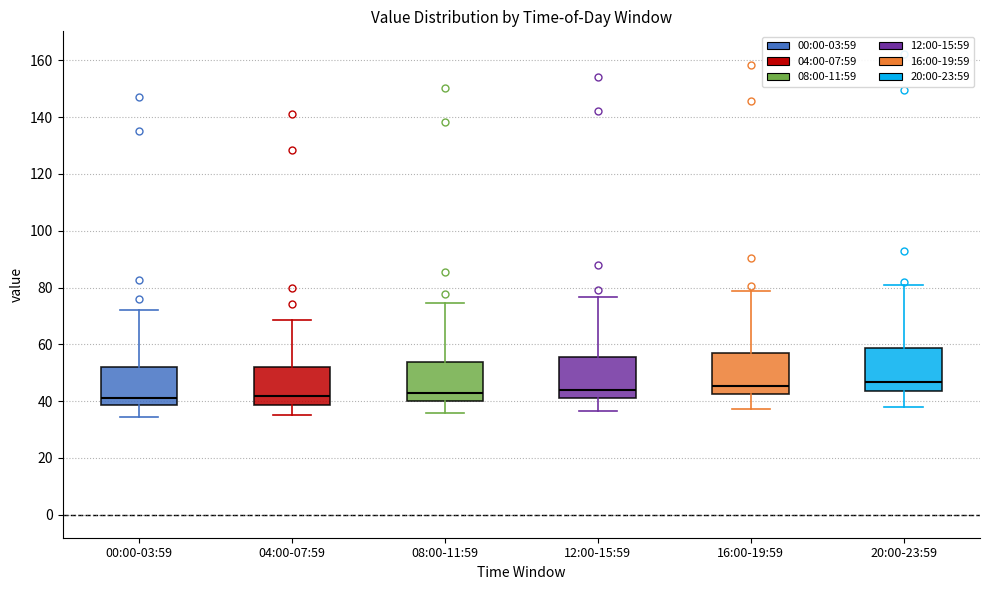

Where does the lower whisker of the box for 04:00-07:59 end on the y-axis? The values are not printed on the chart, so give them approximately, as read against the axis.

36